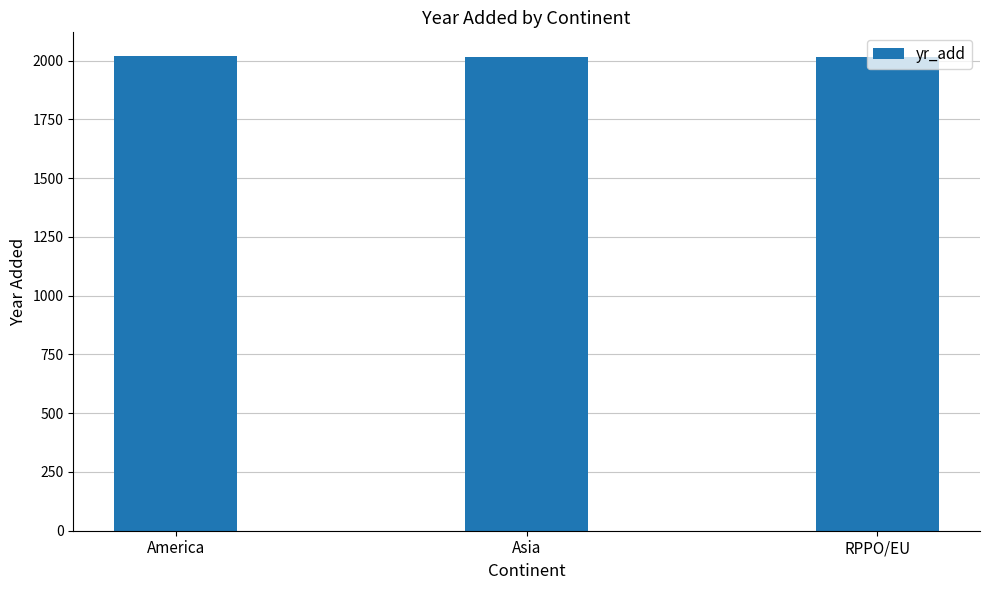

Are the bars grouped side by side (vs. stacked)?

No